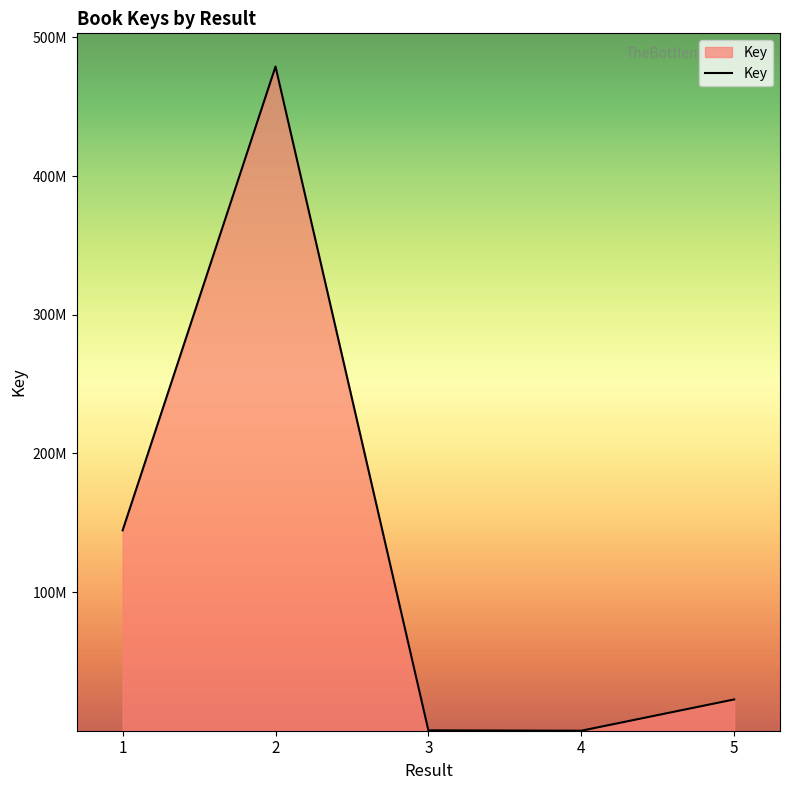

Does the chart have visible grid lines?

No